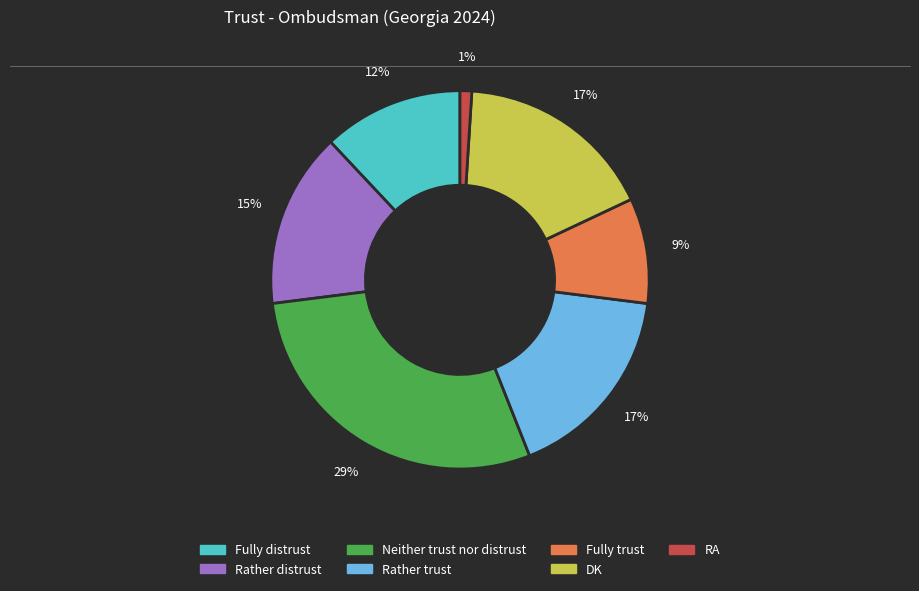

Count the number of slices in the pie.

7